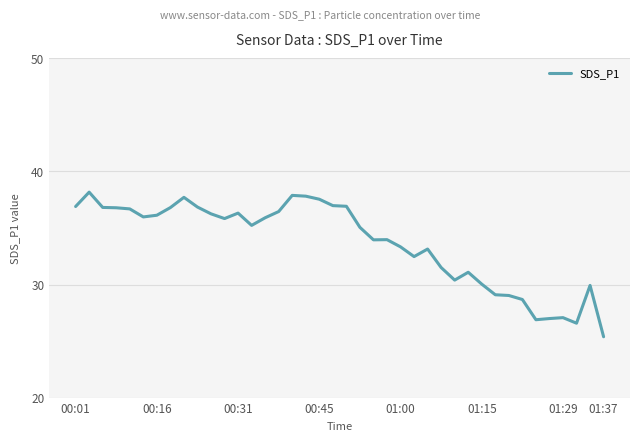

What is the greatest value displayed?

38.2